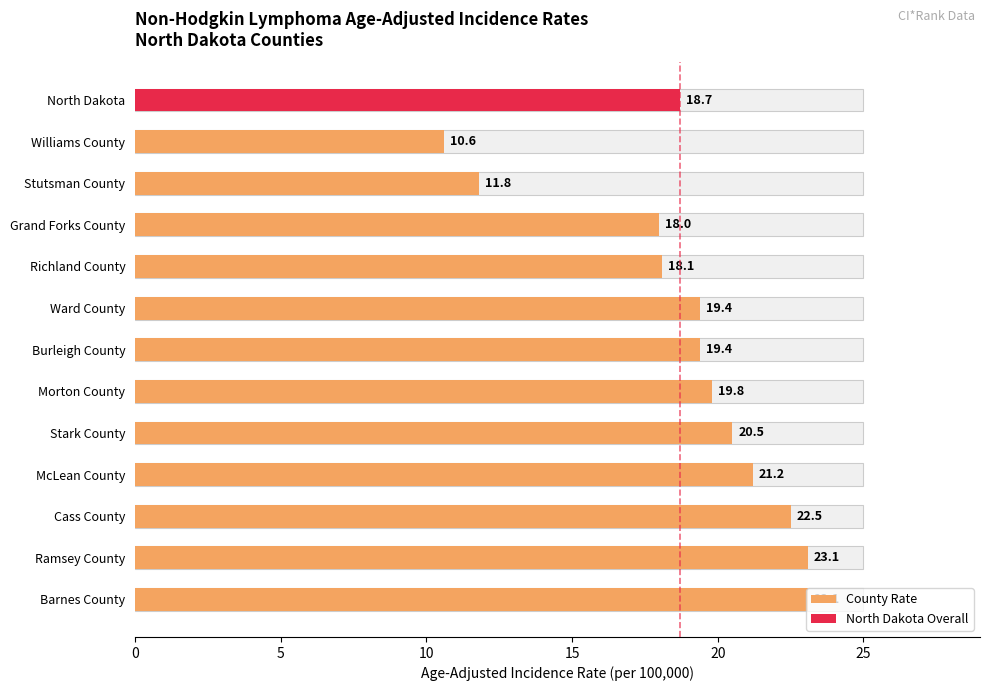

Which has a higher value, 5 or 0?

5